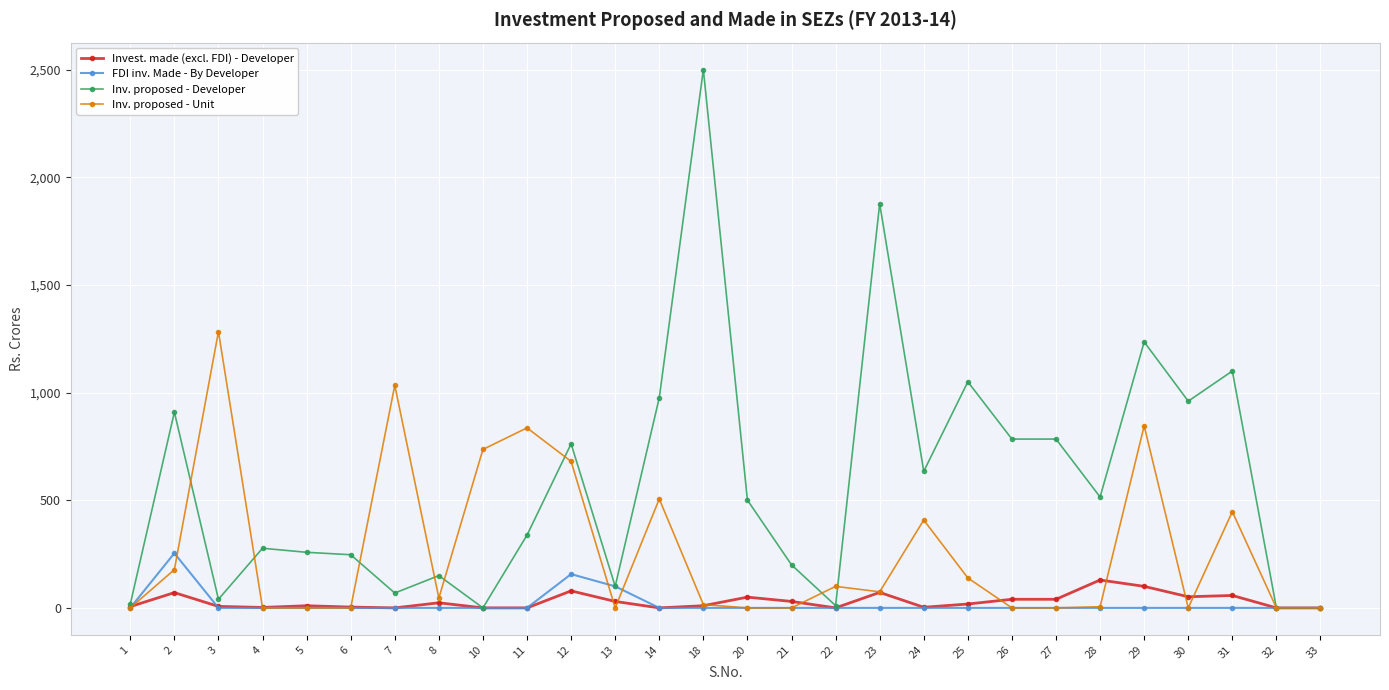

Which series has the largest range (max minus min)?

Inv. proposed - Developer